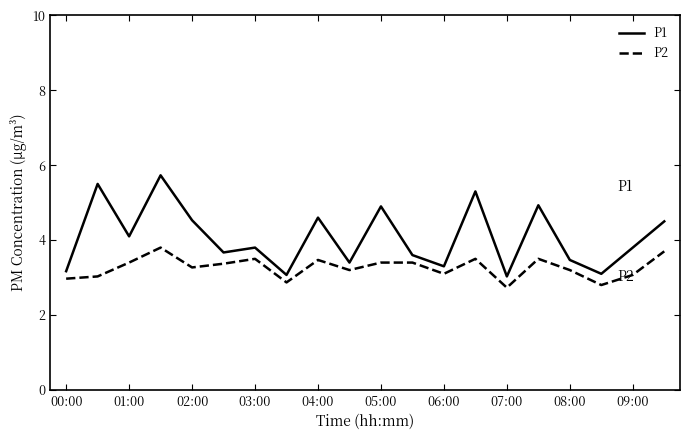

Which series has the largest range (max minus min)?

P1